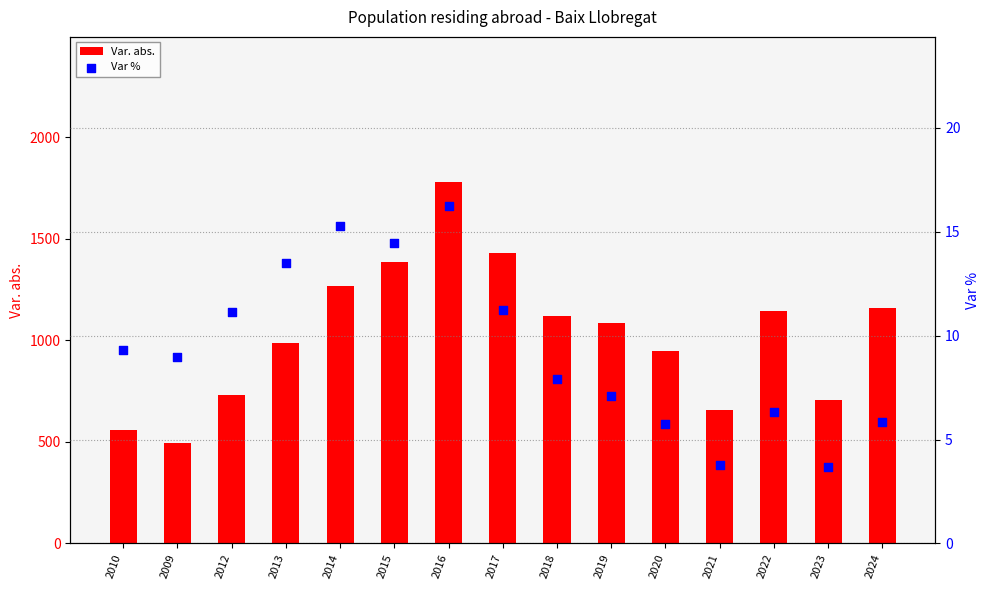

Which series has the widest spread of Y values?

Var. abs.